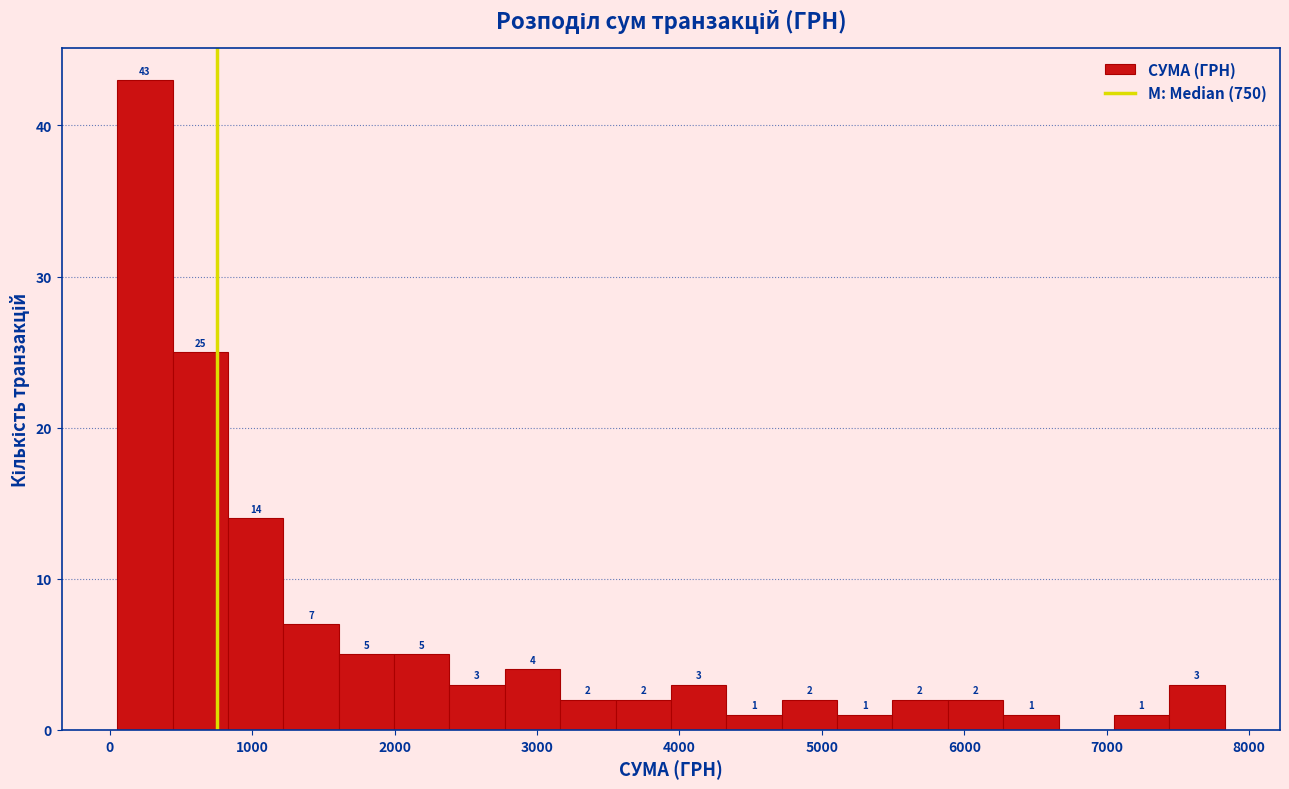

Around what value on the x-axis is the tallest bar? Give the approximate position of its centre, as read against the axis.

200